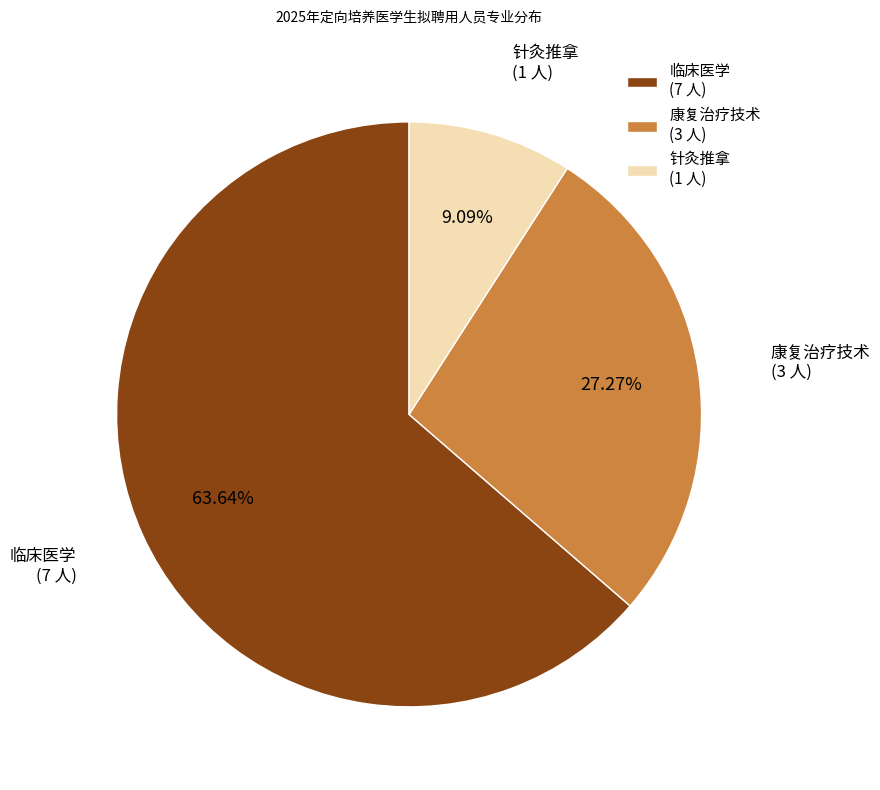

How many slices are in this pie chart?

3